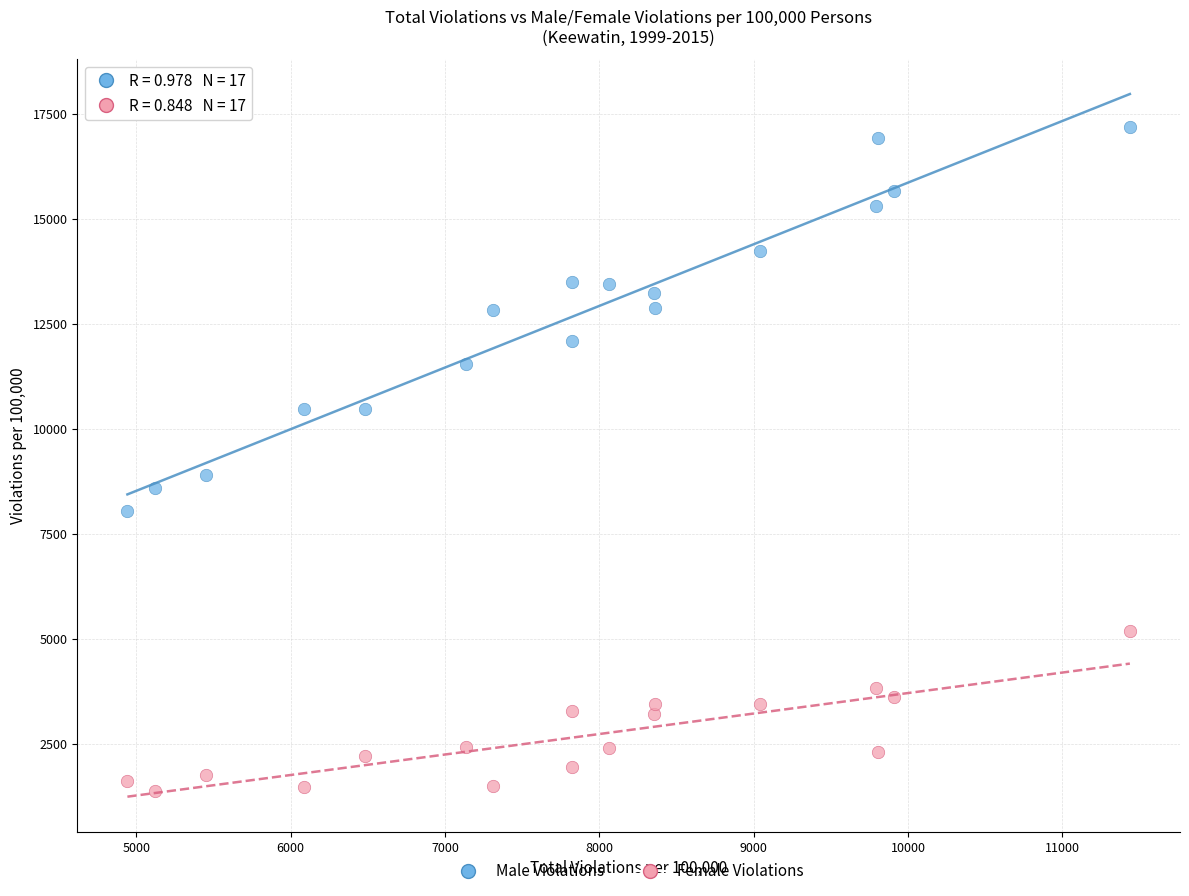

Across all data points, what is the range of X values (max minus min)?

6494.2